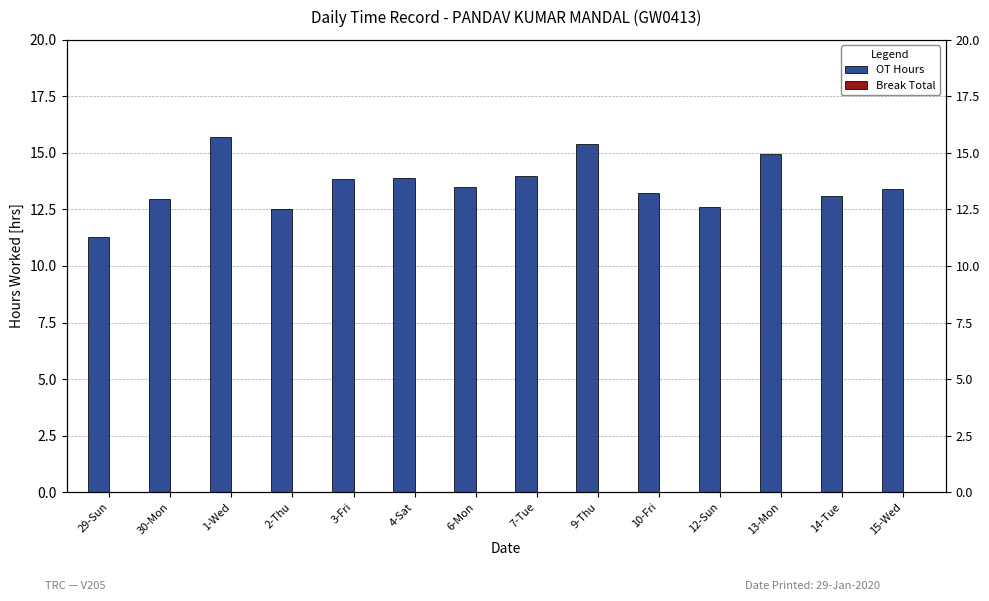

The Break Total series shows 0.0 at 3-Fri. True or false?

True